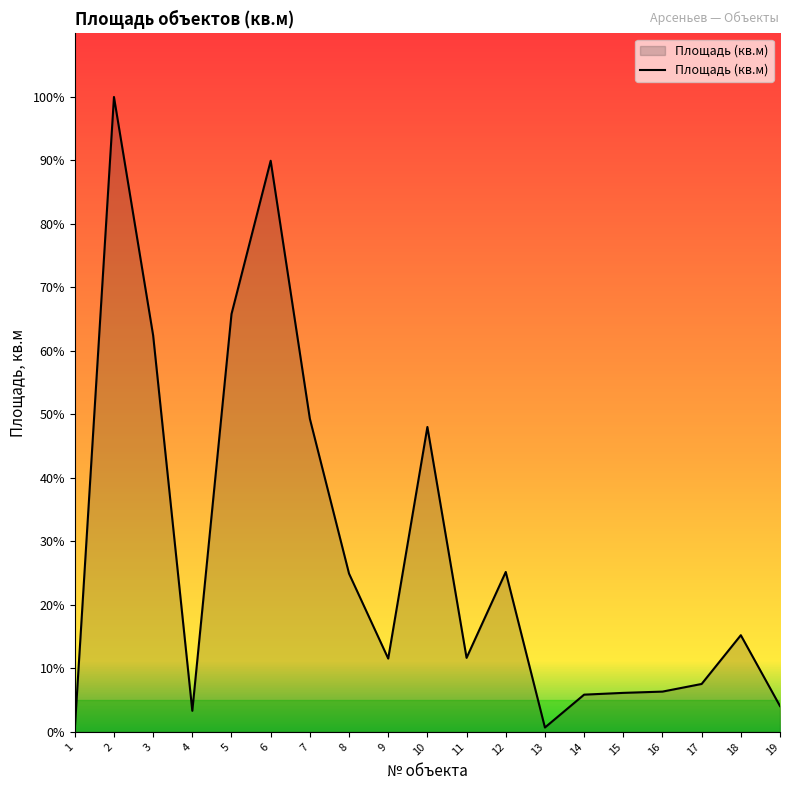

What is the smallest value displayed?

0.4